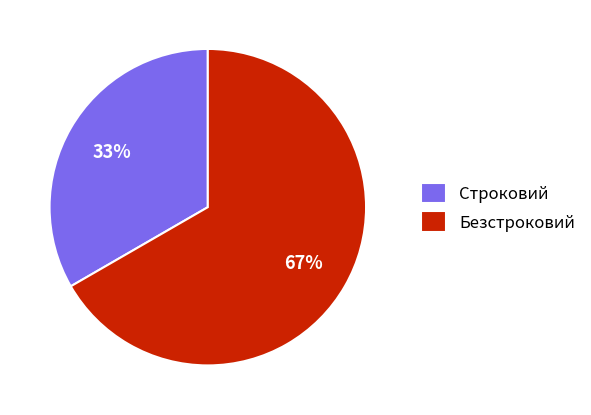

What percentage is the Строковий slice, to the nearest percent?

33%